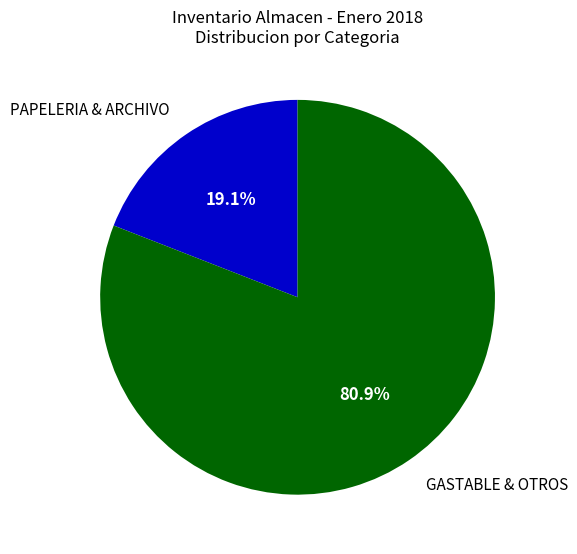

Is there a majority slice in this chart?

Yes